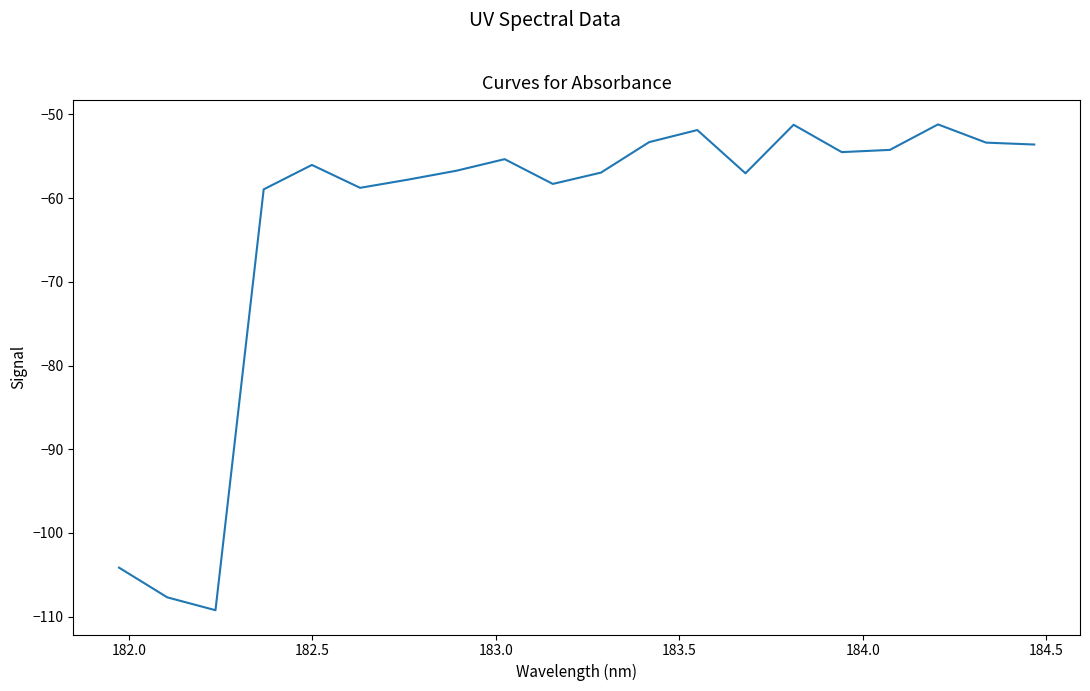

What is the minimum value shown in the chart?

-109.2